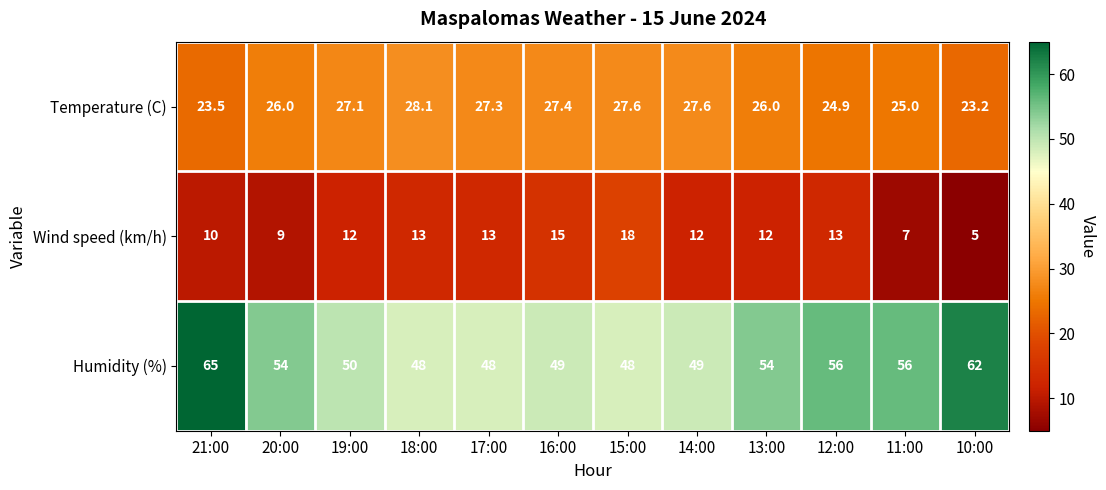

The value of Humidity (%) at 11:00 is 56.0. True or false?

True